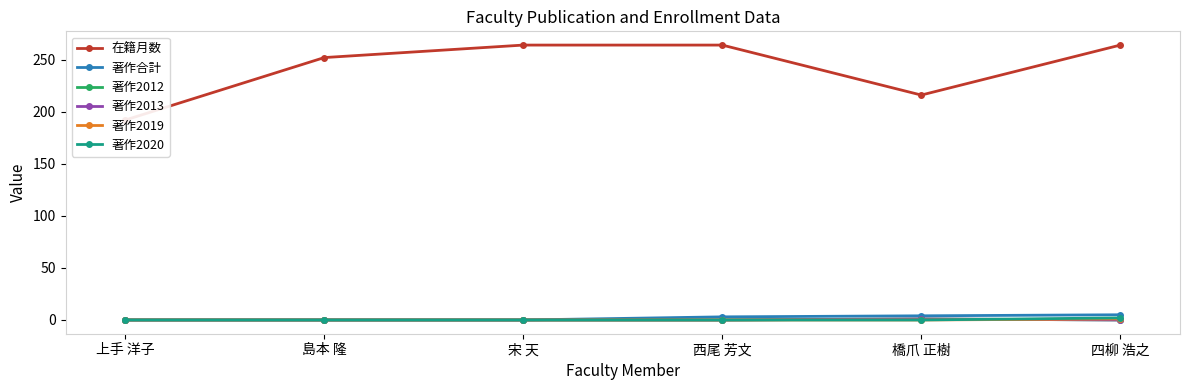

What are all the series names shown in the legend?

在籍月数, 著作合計, 著作2012, 著作2013, 著作2019, 著作2020